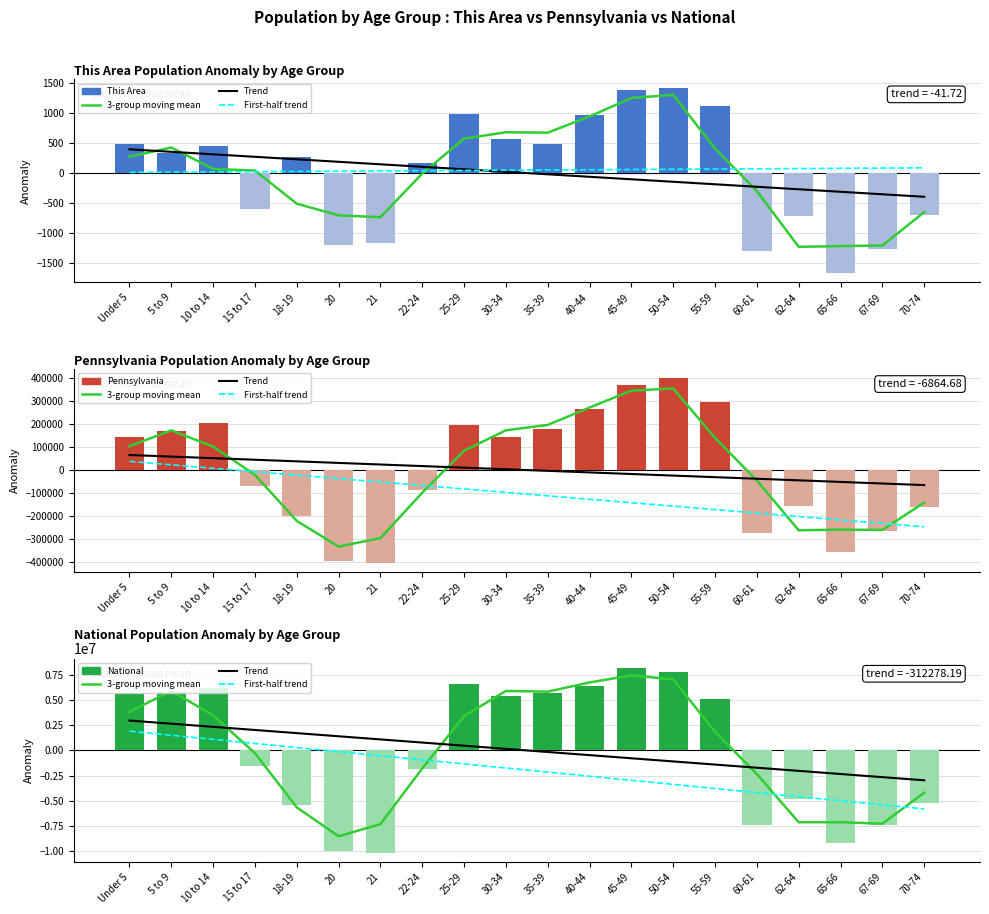

Is the value of First-half trend at 5 to 9 greater than the value of Pennsylvania anomaly at 15 to 17?

Yes